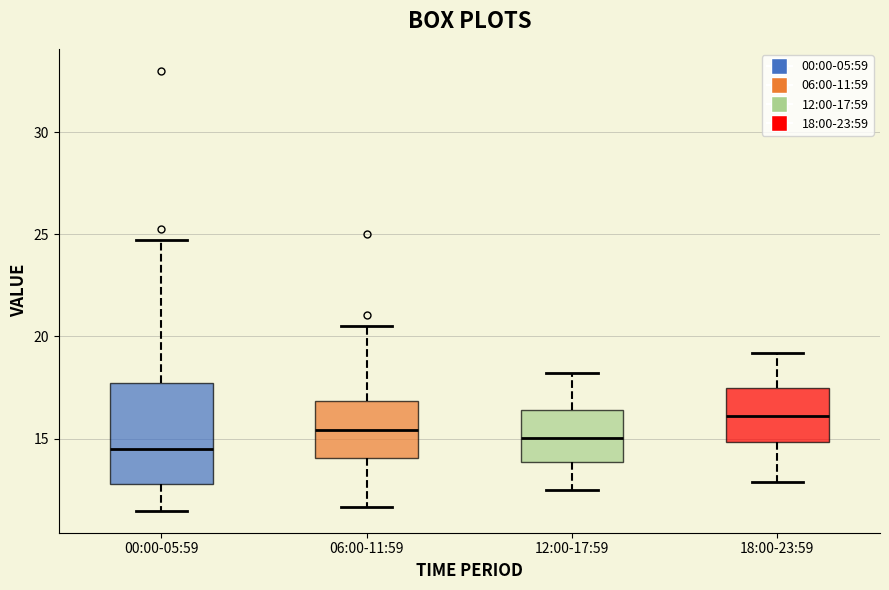

Where is the lower edge of the box for 06:00-11:59 on the y-axis? The values are not printed on the chart, so give them approximately, as read against the axis.

14.0